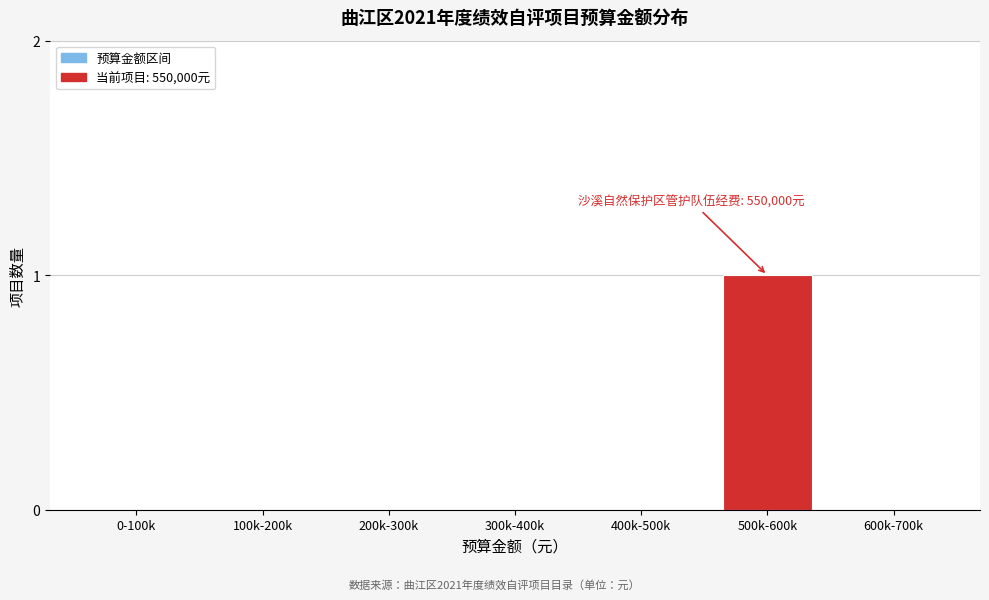

Reading left to right, what are all the values shown in this chart?

0-100k=0	100k-200k=0	200k-300k=0	300k-400k=0	400k-500k=0	500k-600k=1	600k-700k=0